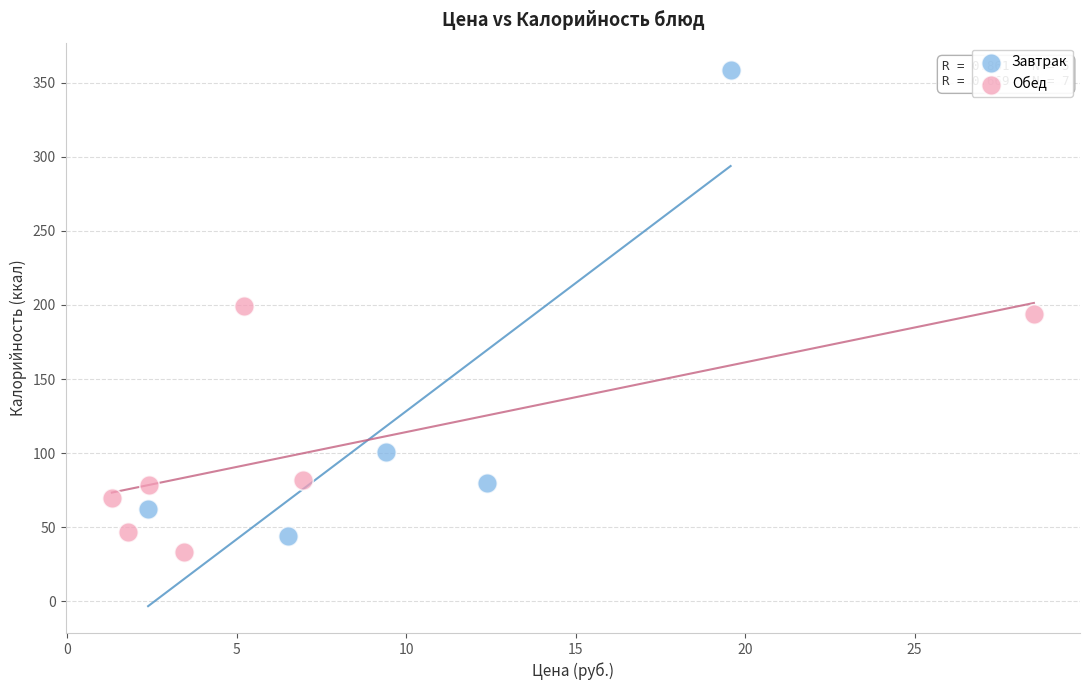

Which series has the largest Y range (max minus min)?

Завтрак